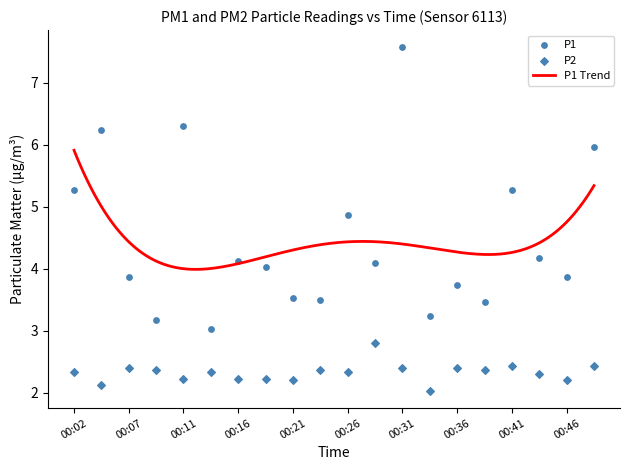

Which series reaches the maximum Y coordinate?

P1